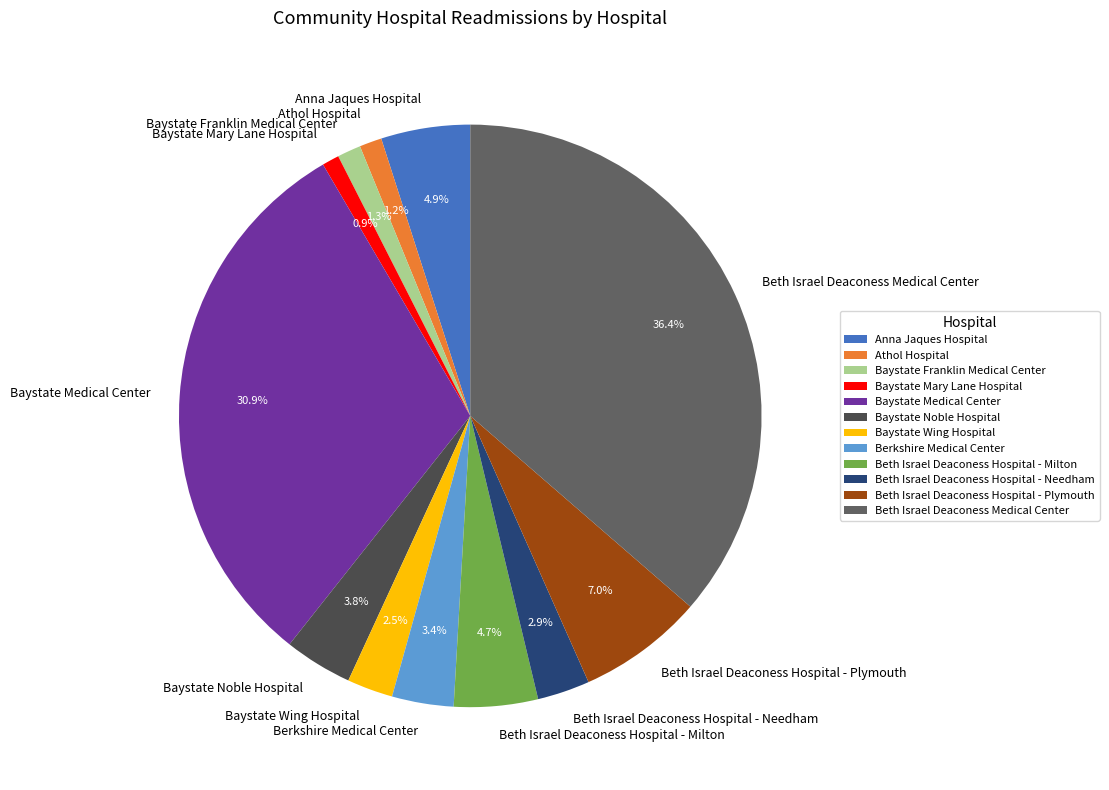

Is there a majority slice in this chart?

No